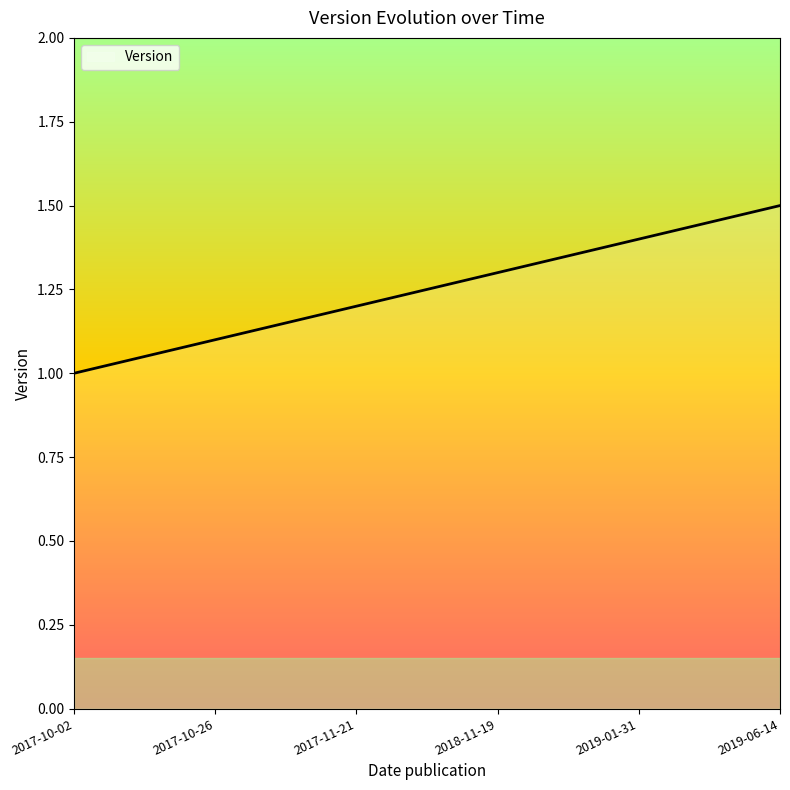

True or false: the data shows 1.8 at 2019-01-31.

False